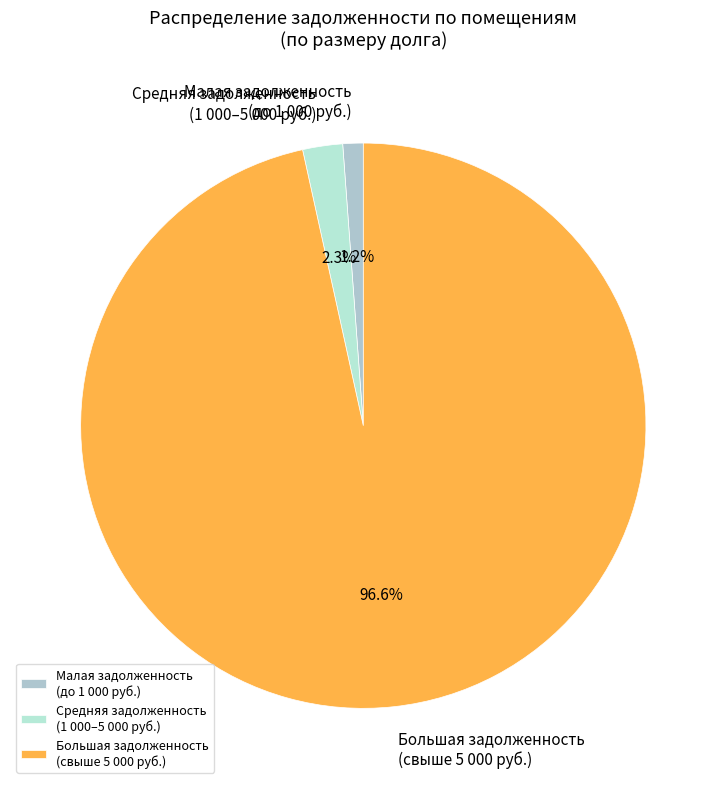

Is there any slice that represents more than half of the pie?

Yes